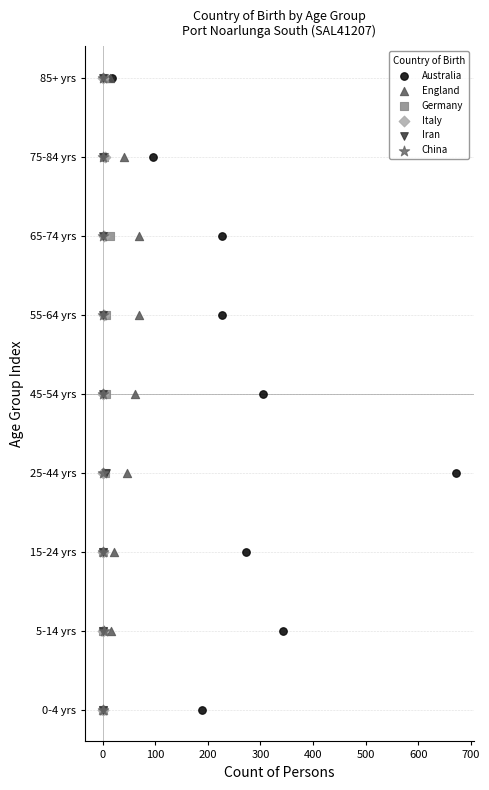

What are all the series names shown in the legend?

Australia, England, Germany, Italy, Iran, China